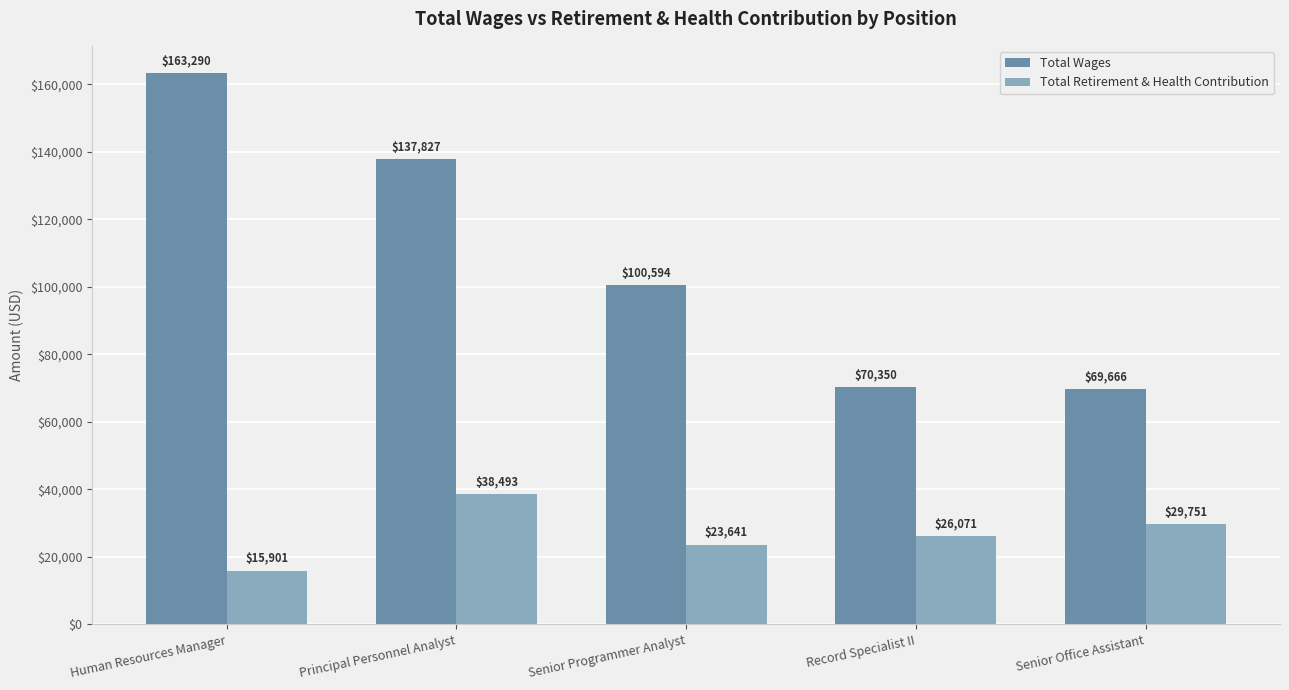

Which series has the largest total across all categories?

Total Wages